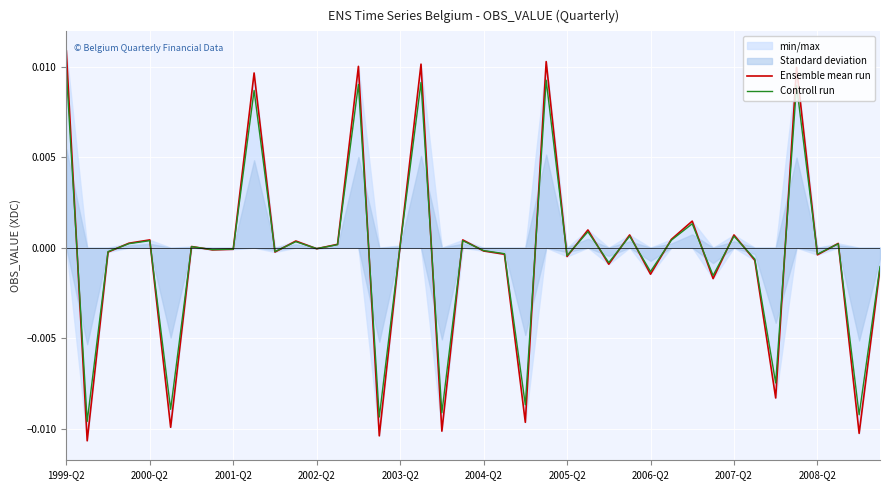

Which series has the largest range (max minus min)?

Ensemble mean run